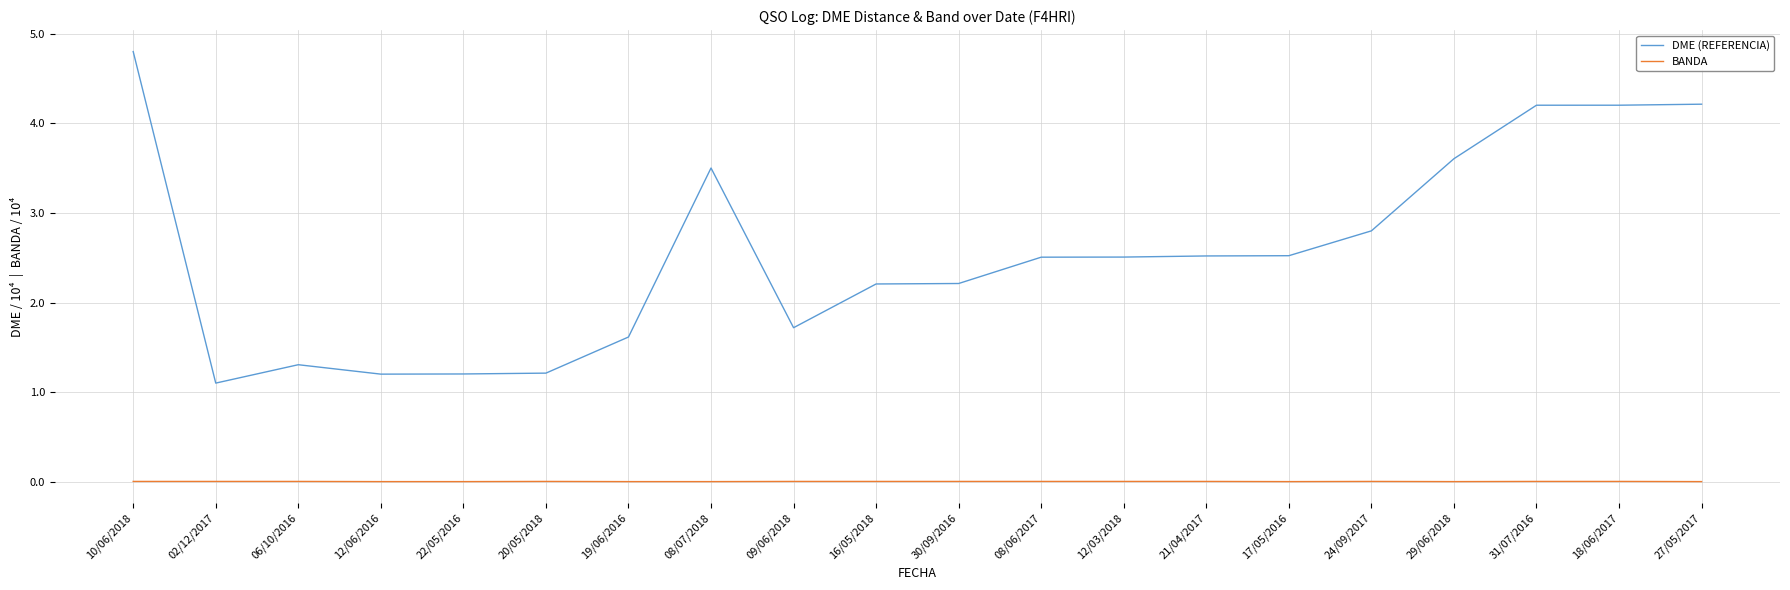

The value of BANDA at 06/10/2016 is 0.0. True or false?

True